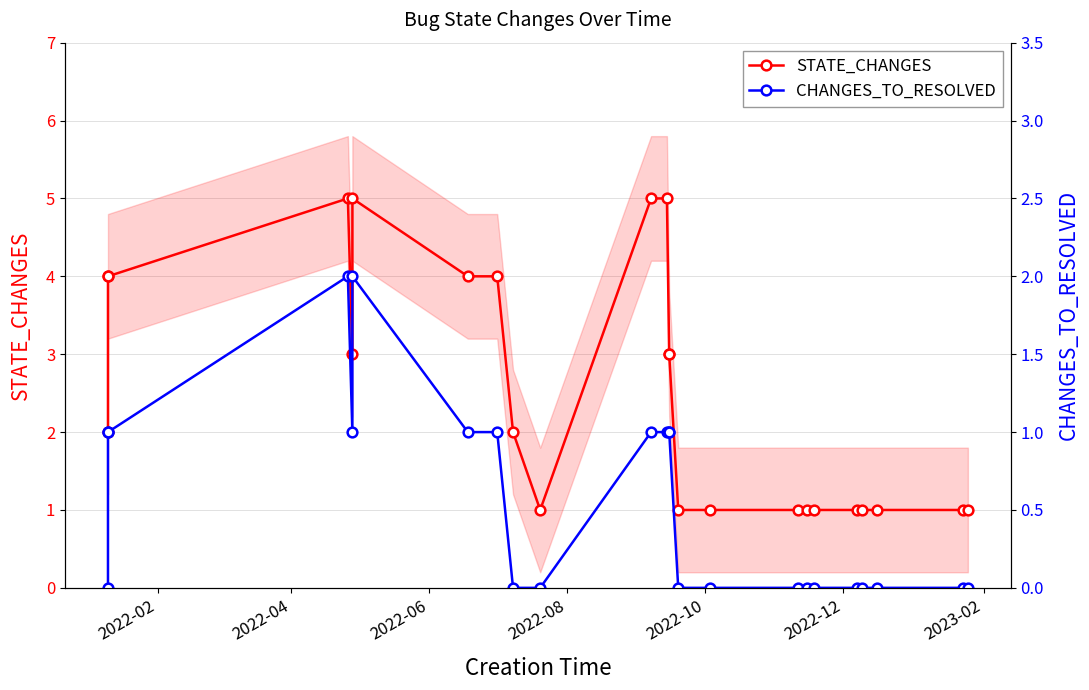

What is the maximum value shown in the chart?

5